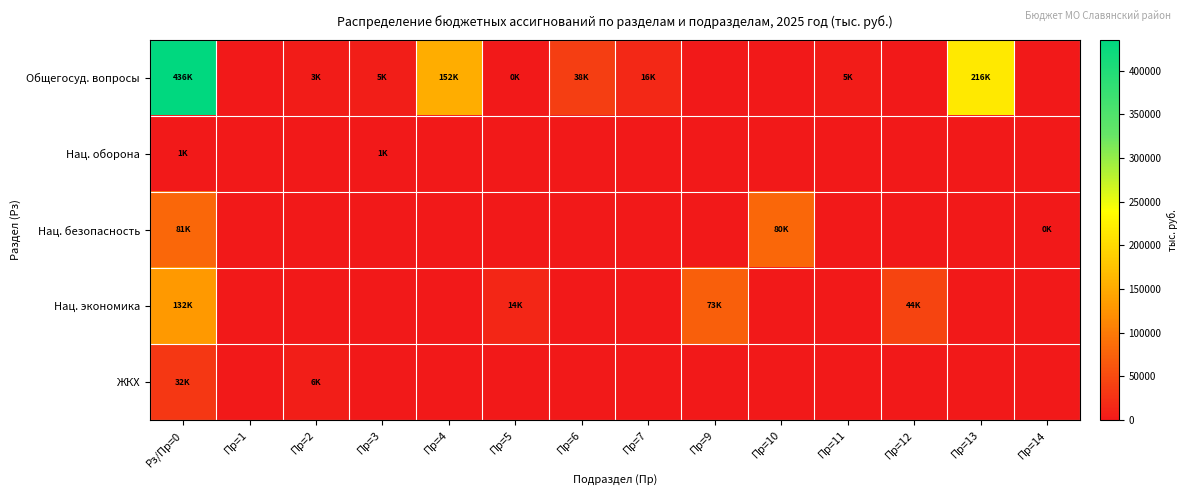

Between Пр=11 and Пр=14, which is larger?

Пр=11